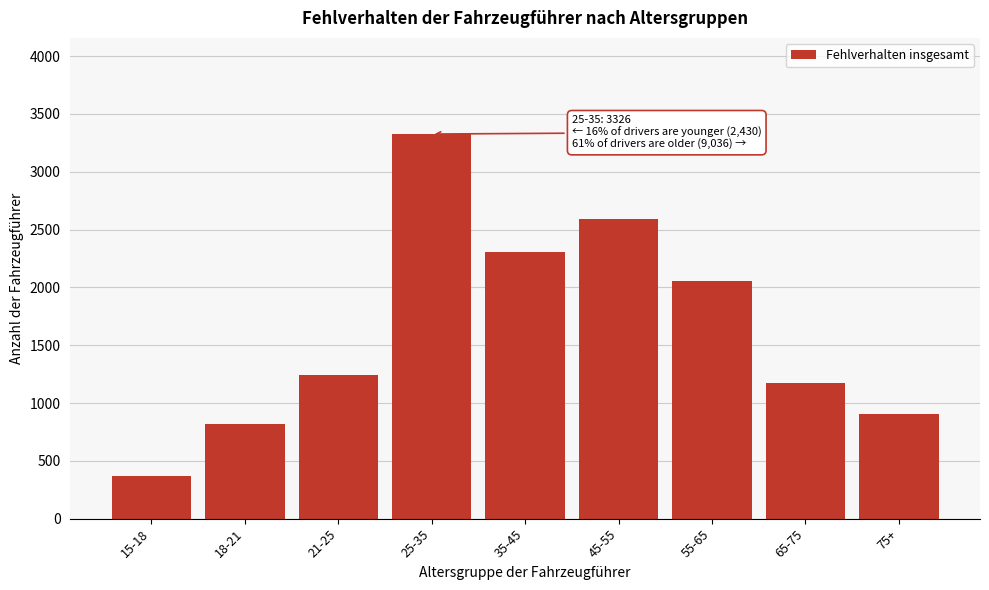

Reading right to left, extract all data points from this chart.

75+=904	65-75=1176	55-65=2051	45-55=2595	35-45=2310	25-35=3326	21-25=1238	18-21=822	15-18=370